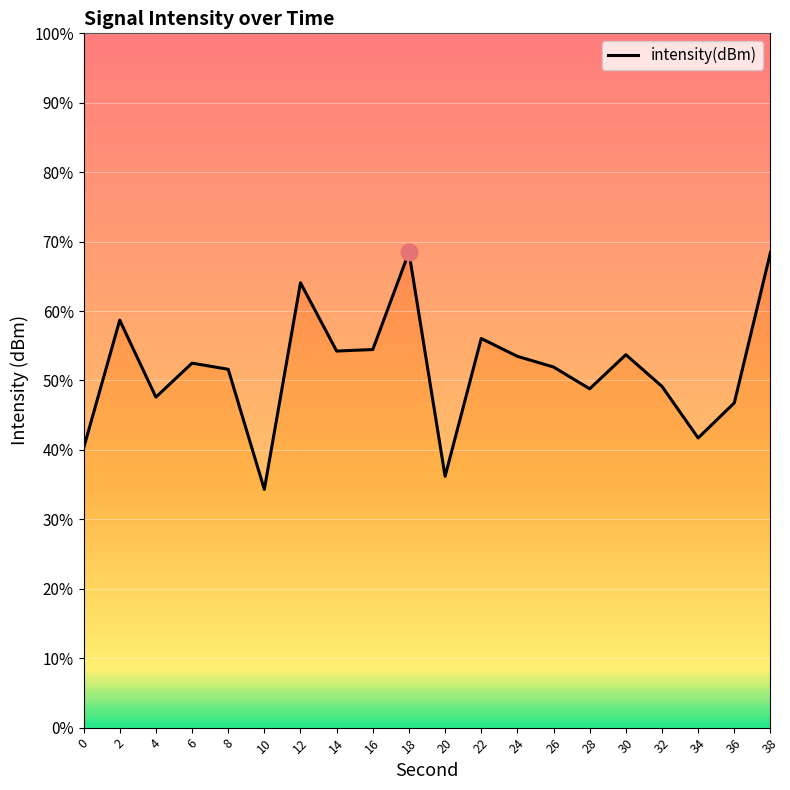

Does the chart display data point markers on the line(s)?

No